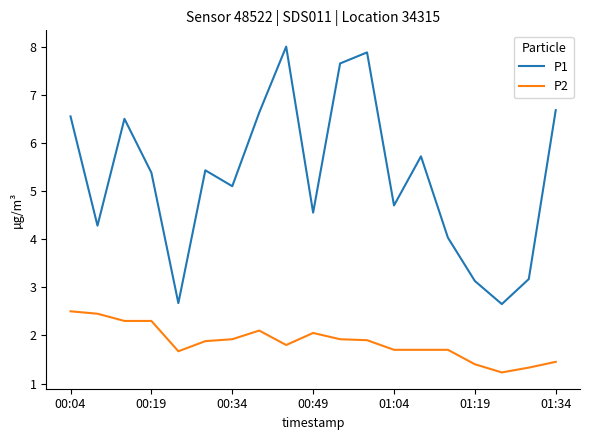

True or false: P2 and P1 cross at least once.

False